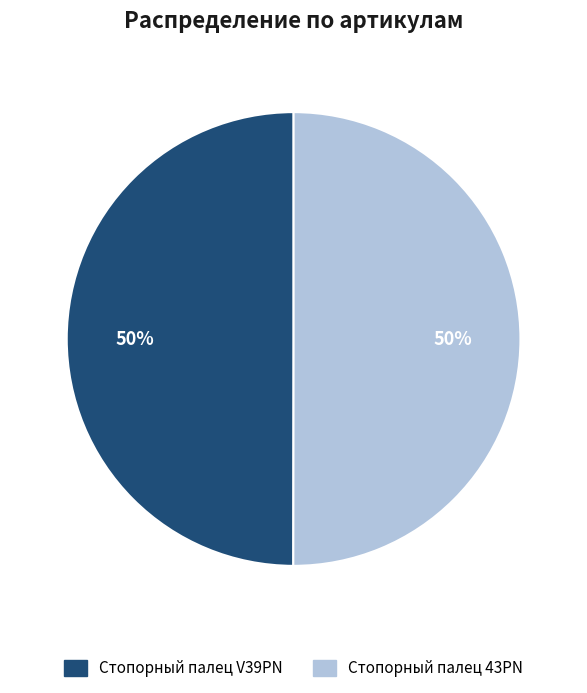

Approximately how many times larger is the value at Стопорный палец V39PN compared to Стопорный палец 43PN?

1.0